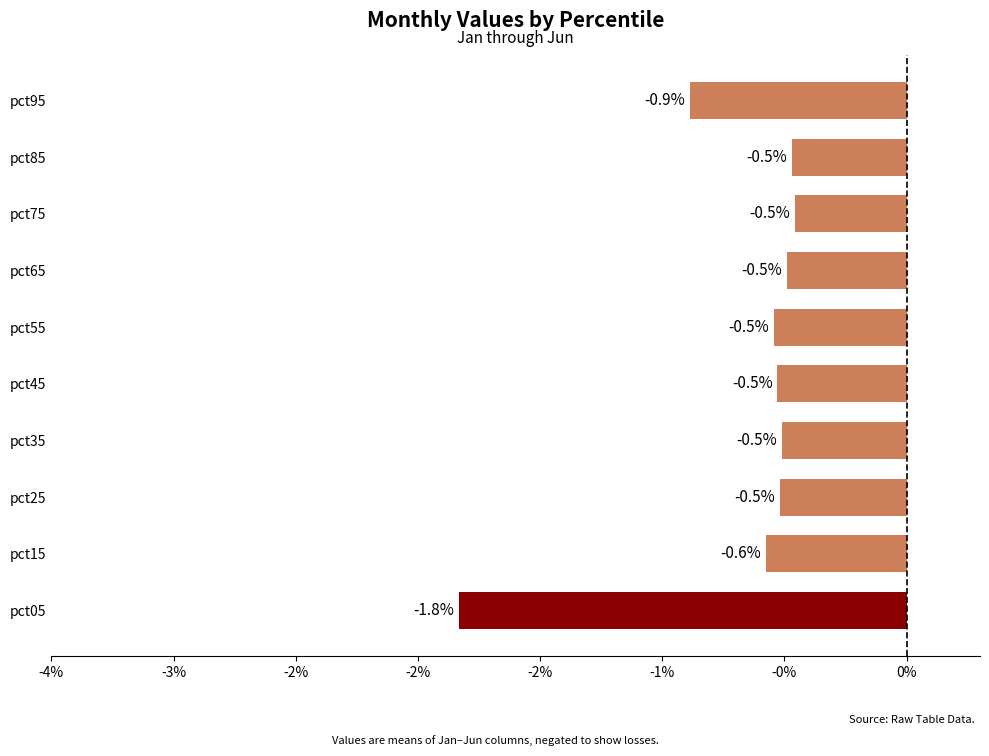

Are the bars horizontal?

Yes